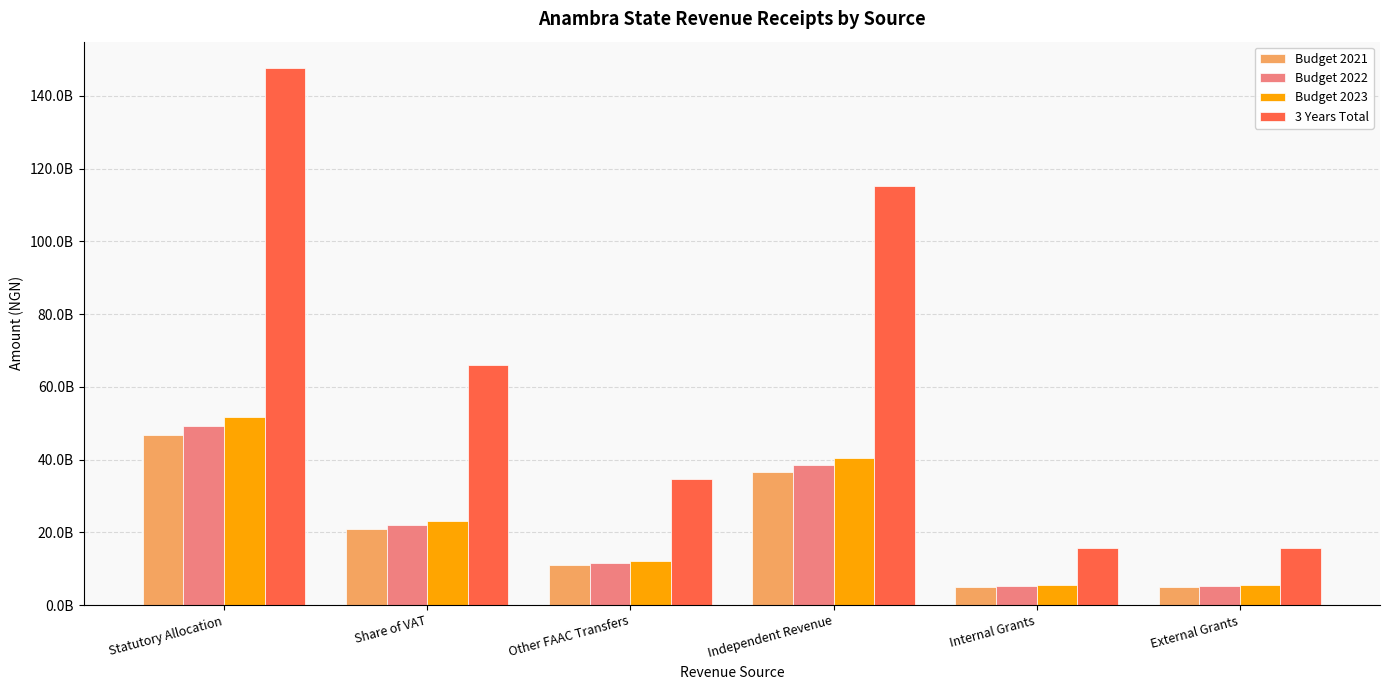

Reading right to left, list all the values displayed in this chart.

Budget 2021: External Grants=5000000000.0	Internal Grants=5000000000.0	Independent Revenue=36577873041.0	Other FAAC Transfers=10973864598.0	Share of VAT=20889262031.0	Statutory Allocation=46788538969.0
Budget 2022: External Grants=5250000000.0	Internal Grants=5250000000.0	Independent Revenue=38406766693.1	Other FAAC Transfers=11522557827.9	Share of VAT=21933725132.5	Statutory Allocation=49127965917.4
Budget 2023: External Grants=5512500000.0	Internal Grants=5512500000.0	Independent Revenue=40327105027.7	Other FAAC Transfers=12098685719.3	Share of VAT=23030411389.2	Statutory Allocation=51584364213.3
3 Years Total: External Grants=15762500000.0	Internal Grants=15762500000.0	Independent Revenue=115311744761.8	Other FAAC Transfers=34595108145.2	Share of VAT=65853398552.7	Statutory Allocation=147500869099.8